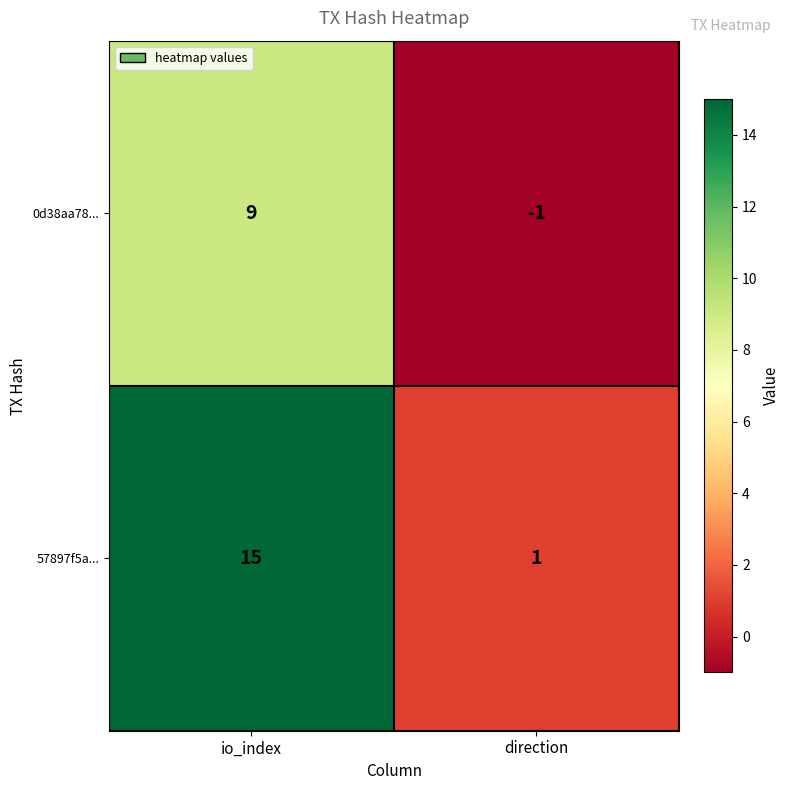

What is the maximum value shown in the chart?

15